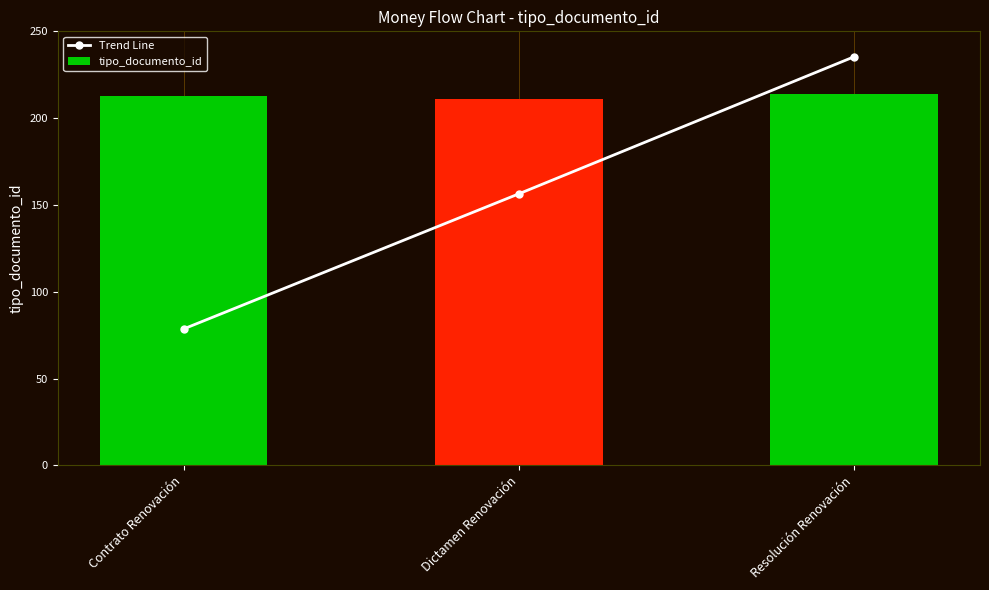

At which label does Trend Line first exceed 156?

Dictamen Renovación